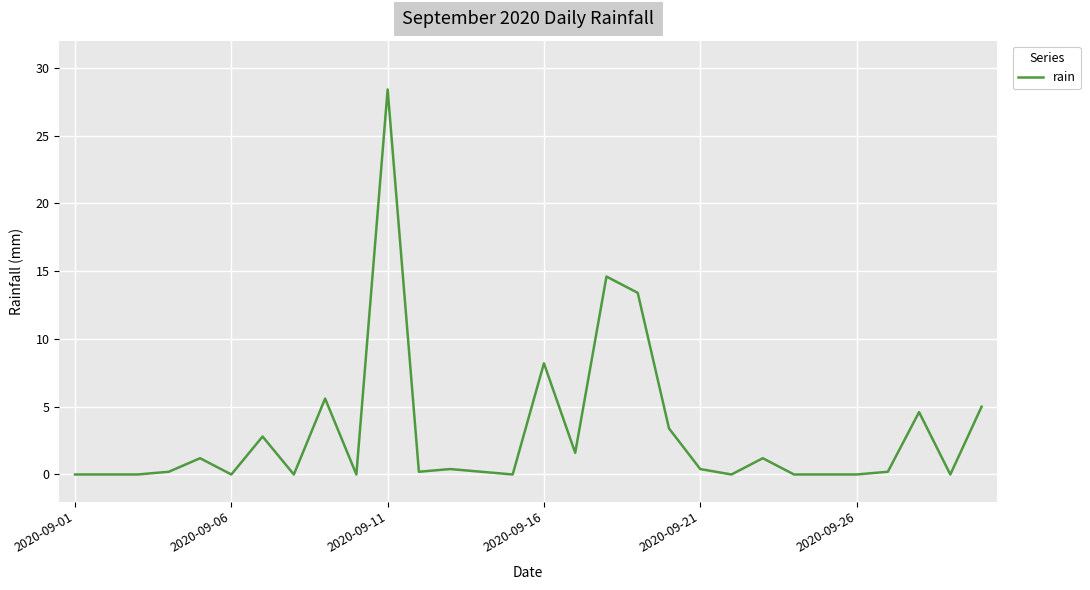

What is the maximum value shown in the chart?

28.4